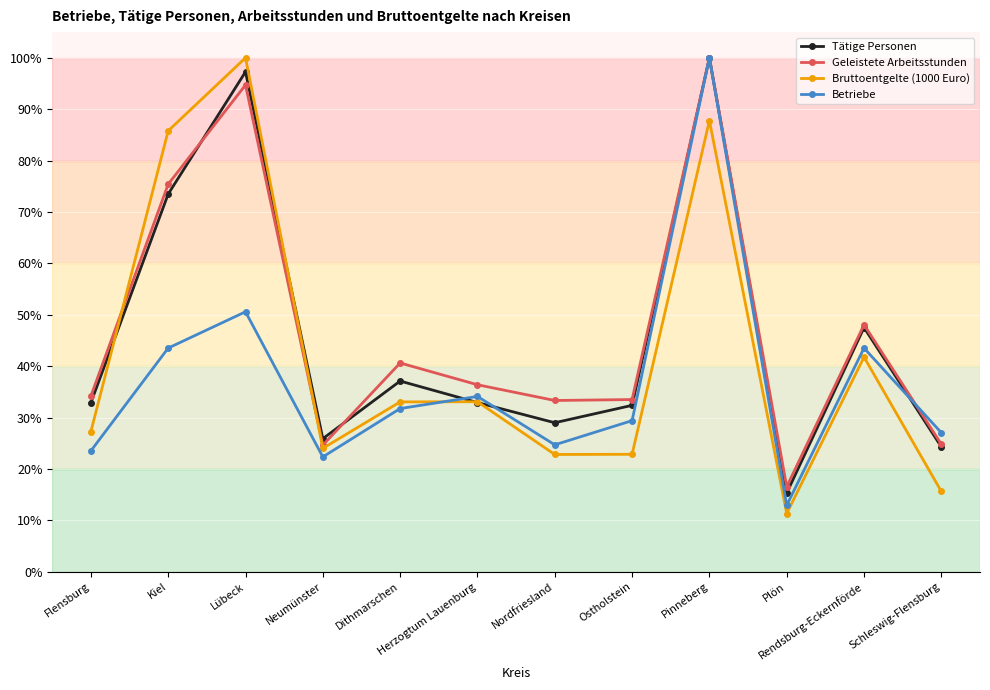

The value of Betriebe at Kiel is 76.9. True or false?

False